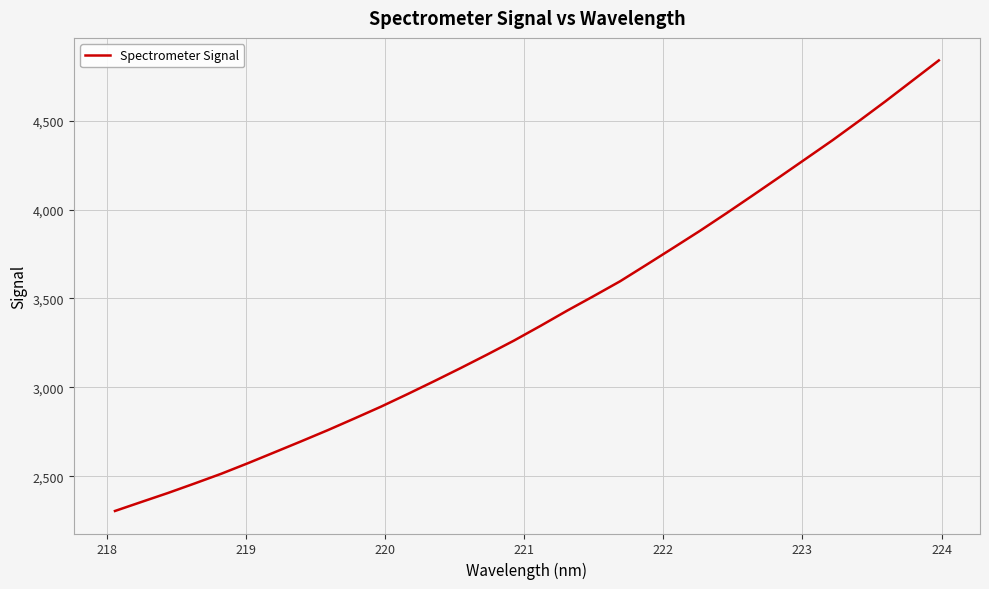

Is this an area chart (filled region under the line)?

No